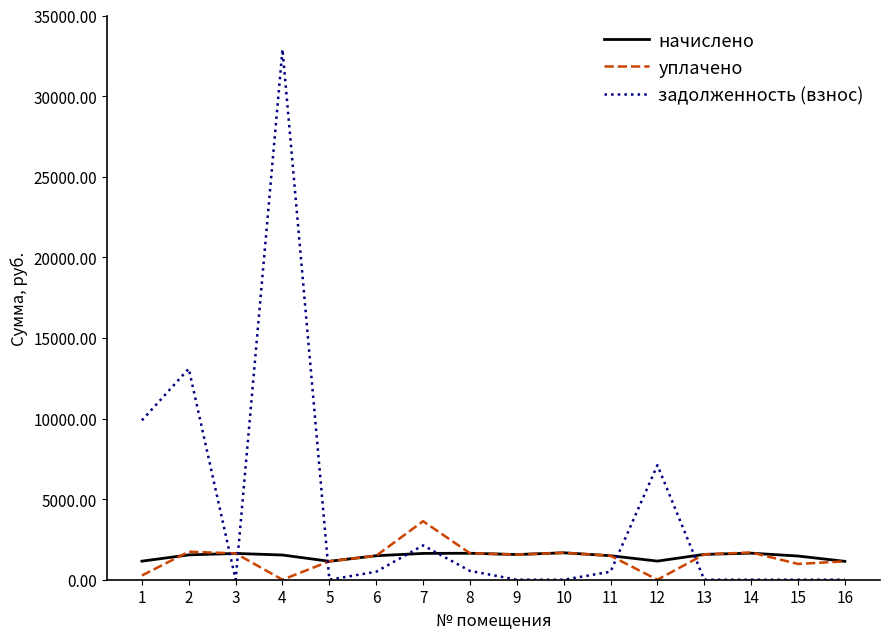

Read the начислено value at 8.

1642.4